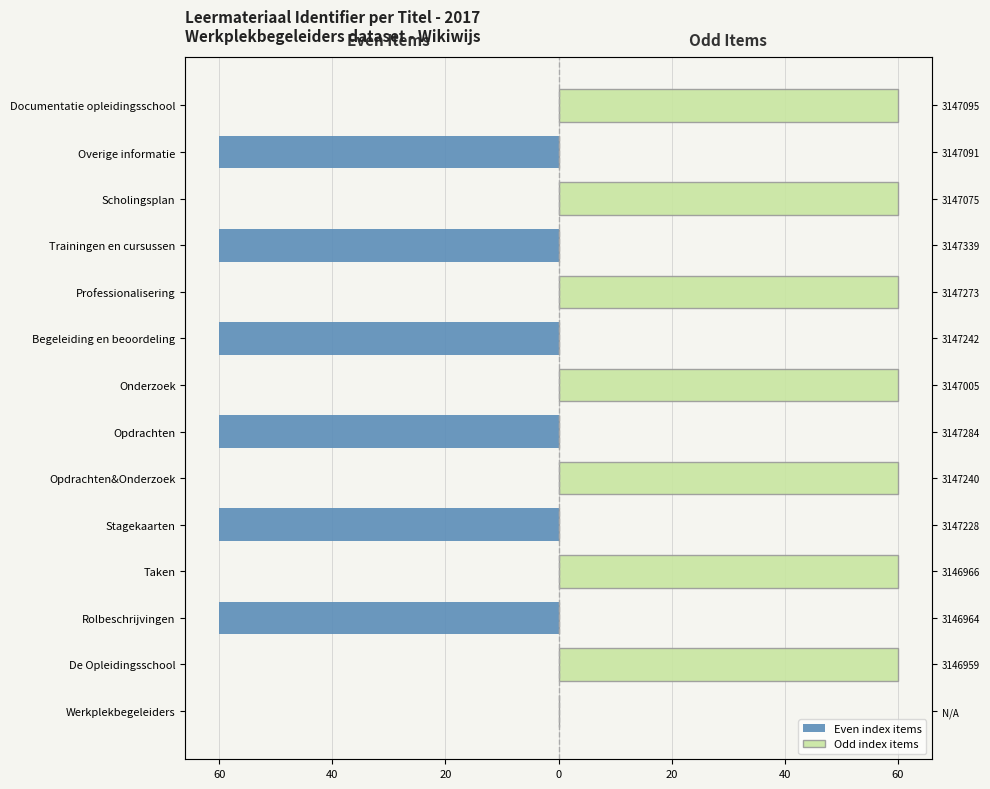

The Even index items series shows 0.0 at Opdrachten&Onderzoek. True or false?

True